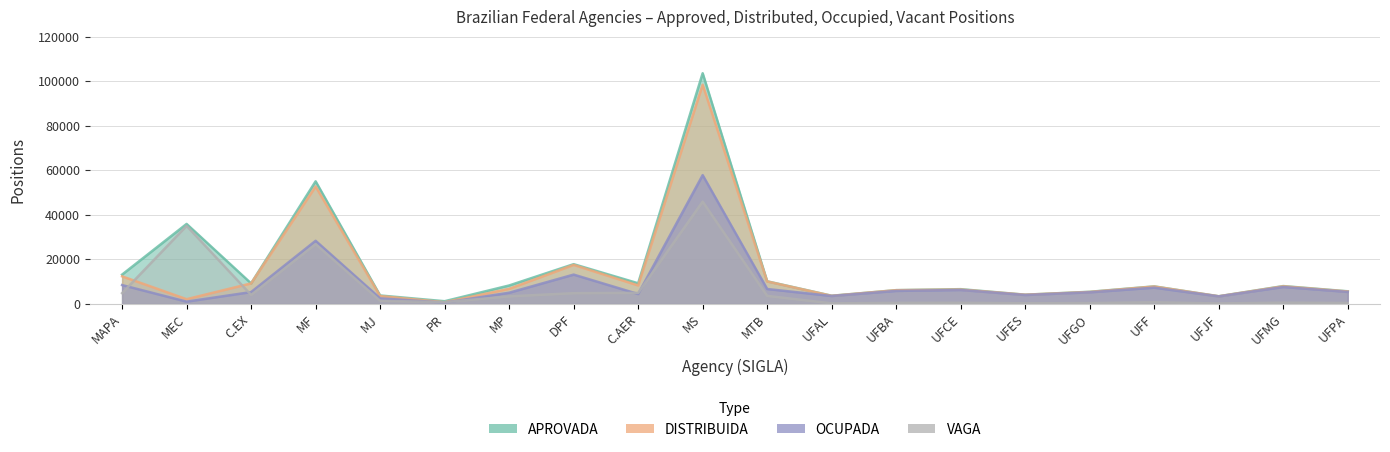

What is the value of the VAGA point at the 15th from the left?

148